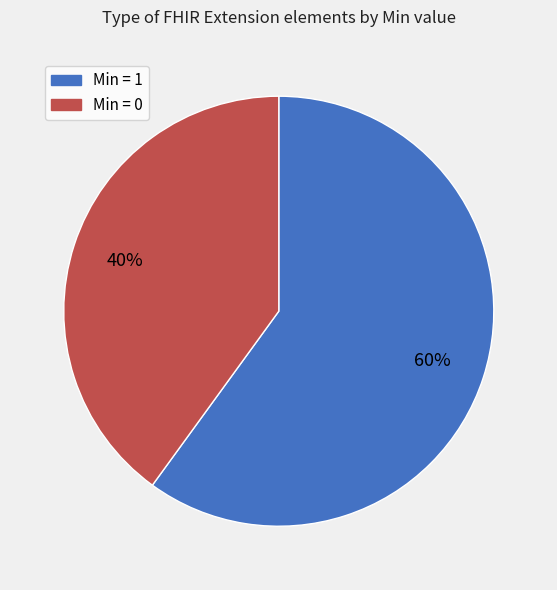

To the nearest percent, what is the average slice percentage?

50%